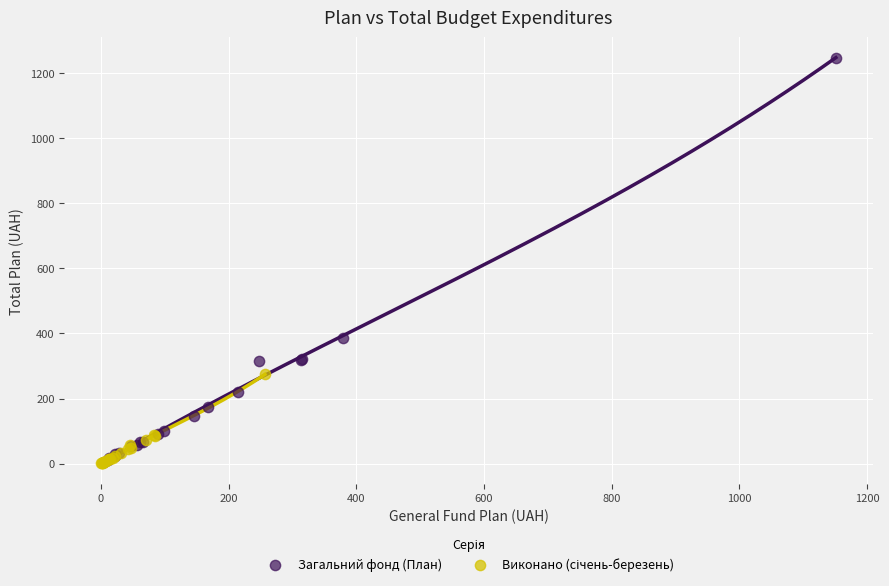

Which series reaches the maximum Y coordinate?

Загальний фонд (План)